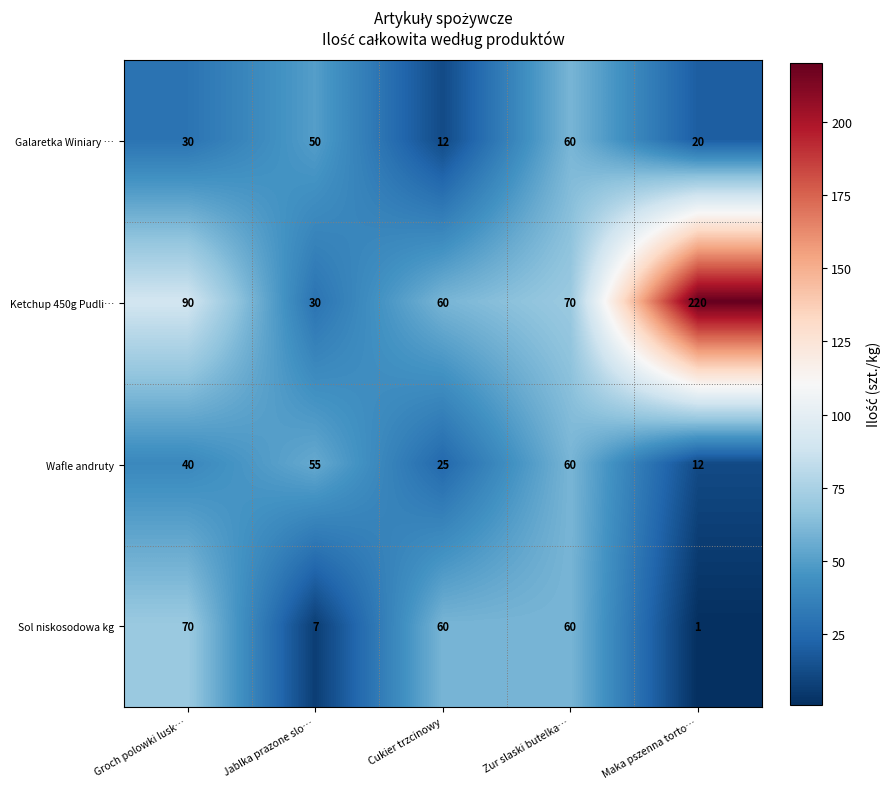

Which series has the widest spread of values?

Ketchup 450g Pudli…